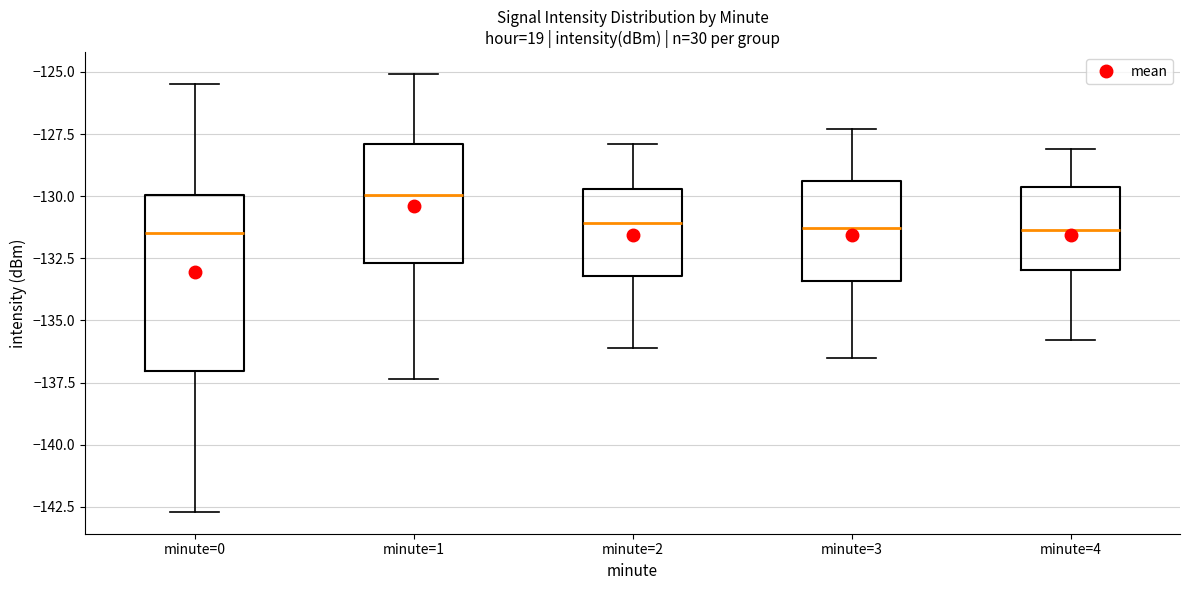

Where does the lower whisker of the box for minute=2 end on the y-axis? The values are not printed on the chart, so give them approximately, as read against the axis.

-136.0